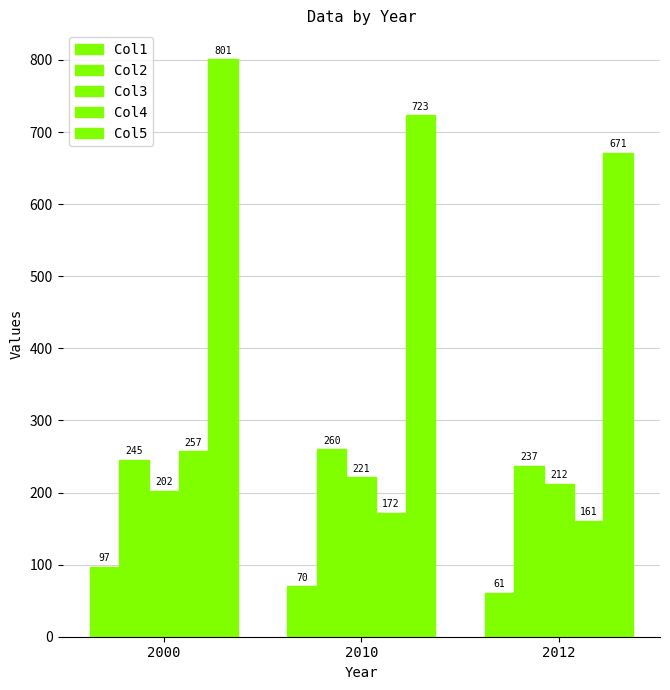

Reading right to left, list all the values displayed in this chart.

Col1: 2012=61	2010=70	2000=97
Col2: 2012=237	2010=260	2000=245
Col3: 2012=212	2010=221	2000=202
Col4: 2012=161	2010=172	2000=257
Col5: 2012=671	2010=723	2000=801